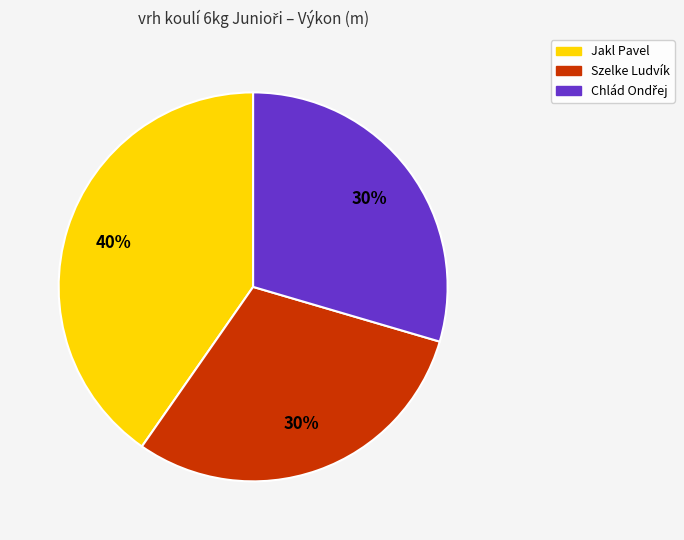

What percentage is the Jakl Pavel slice, to the nearest percent?

40%